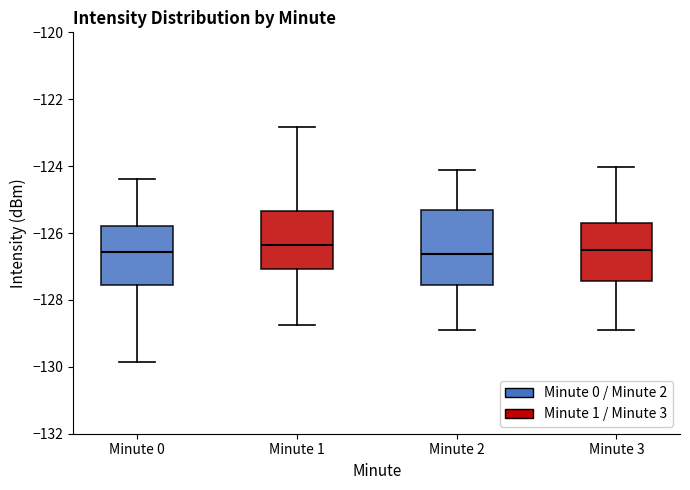

Where is the lower edge of the box for Minute 1 on the y-axis? The values are not printed on the chart, so give them approximately, as read against the axis.

-127.0